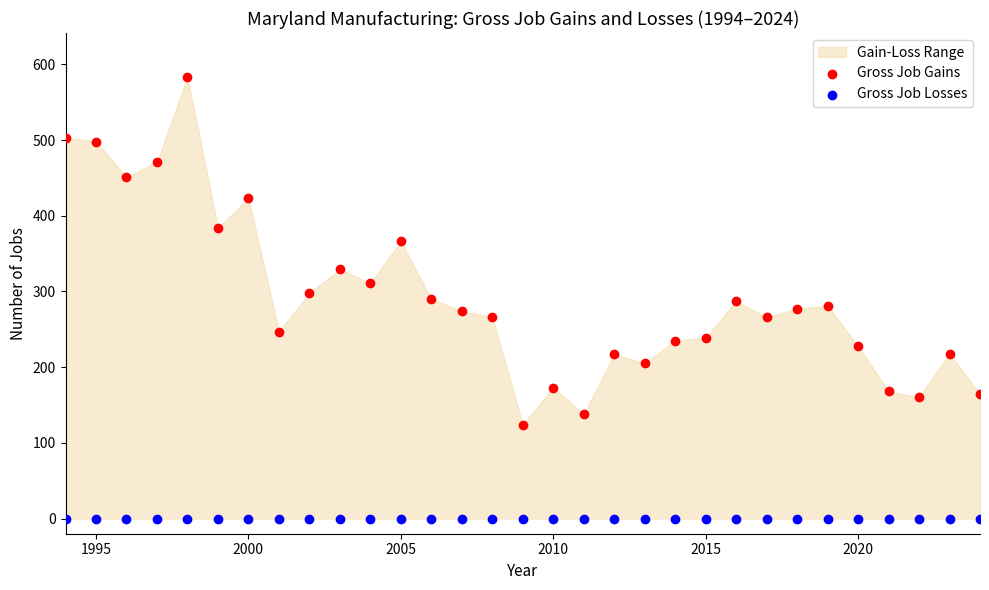

Which series reaches the minimum Y coordinate?

Gross Job Losses